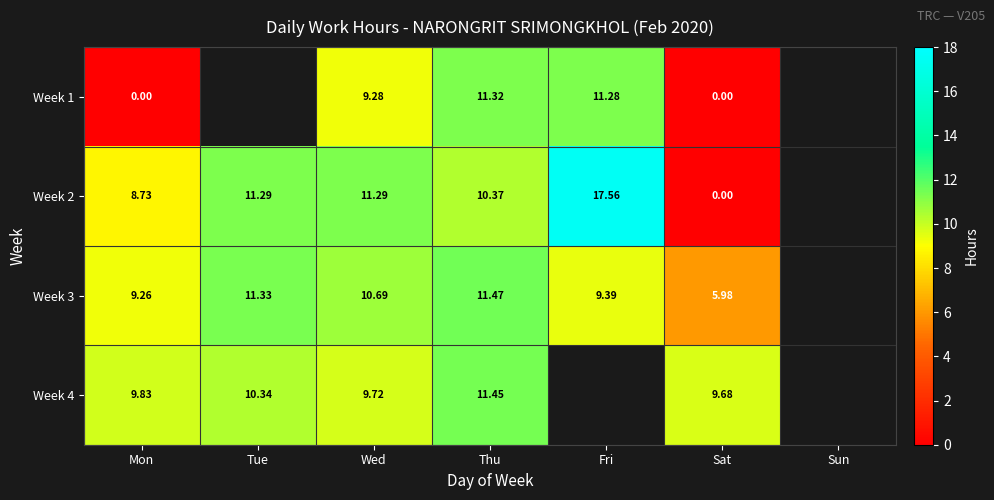

How many data points in Week 1 are above 9?

3